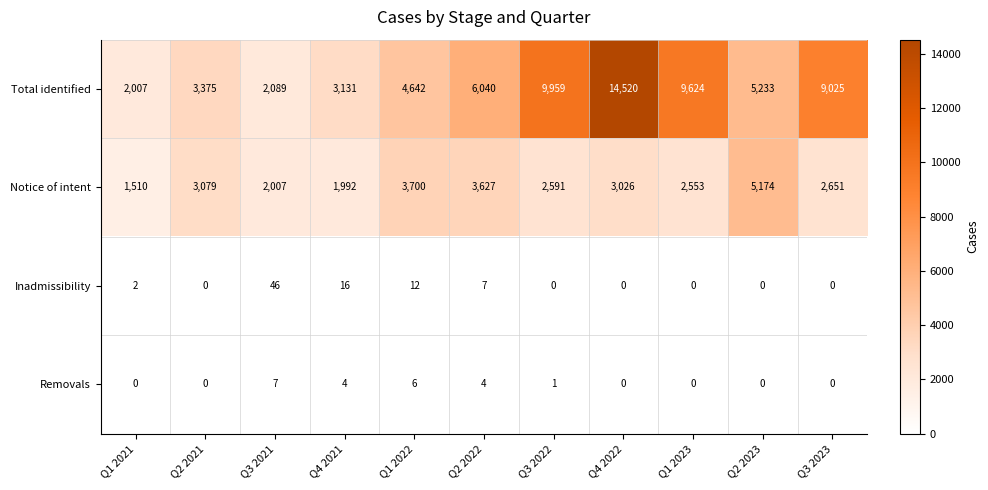

Which series has the widest spread of values?

Total identified